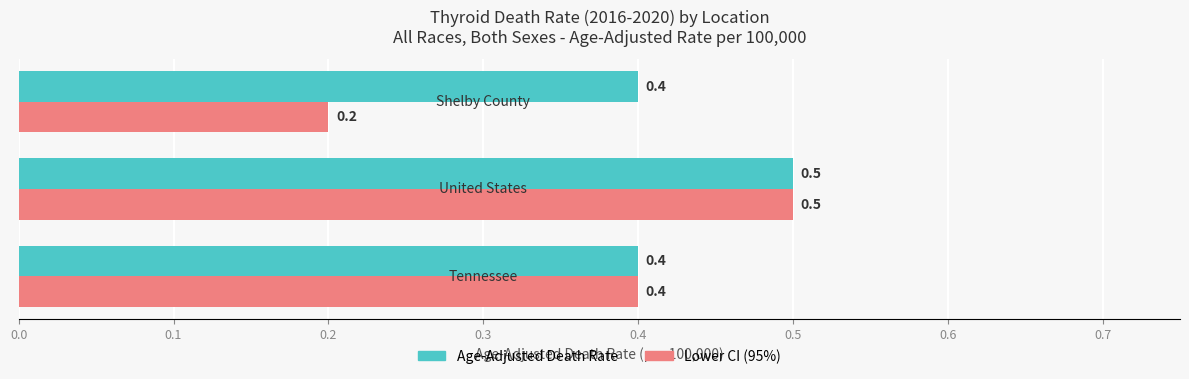

Which series has the largest total across all categories?

Age-Adjusted Death Rate